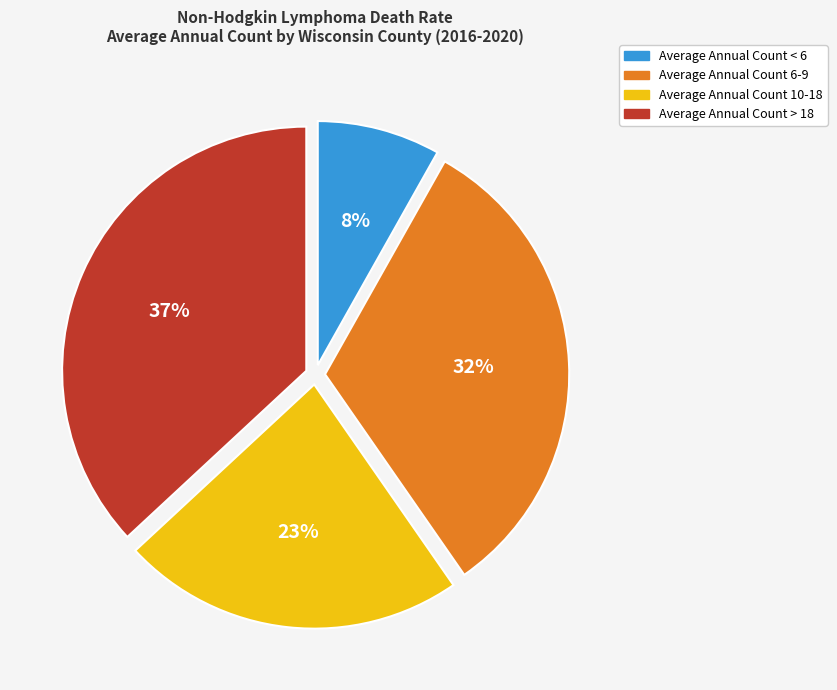

Is there a majority slice in this chart?

No